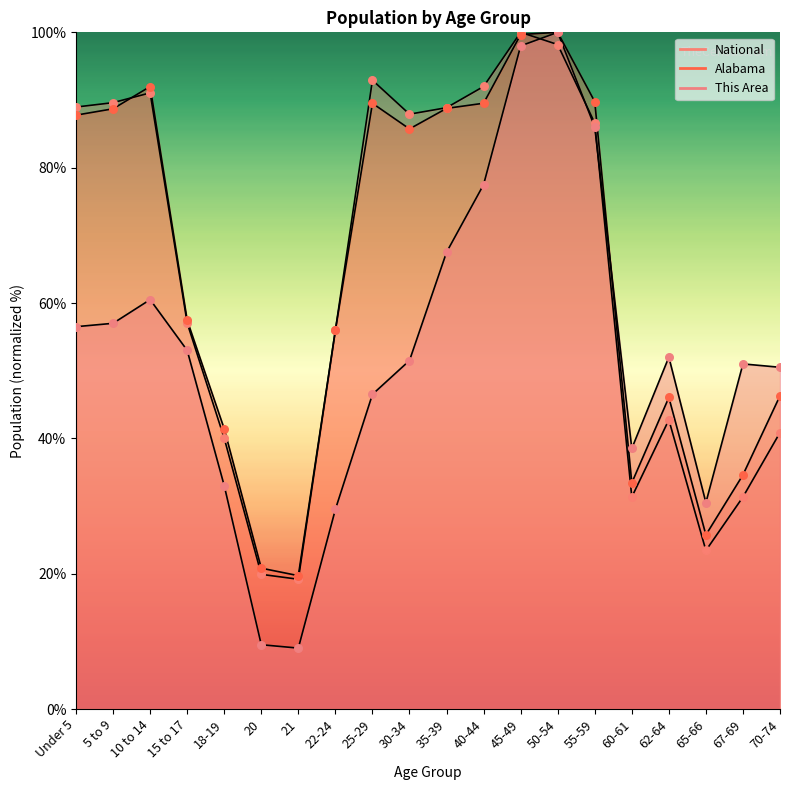

Which series contains the highest Y value?

This Area